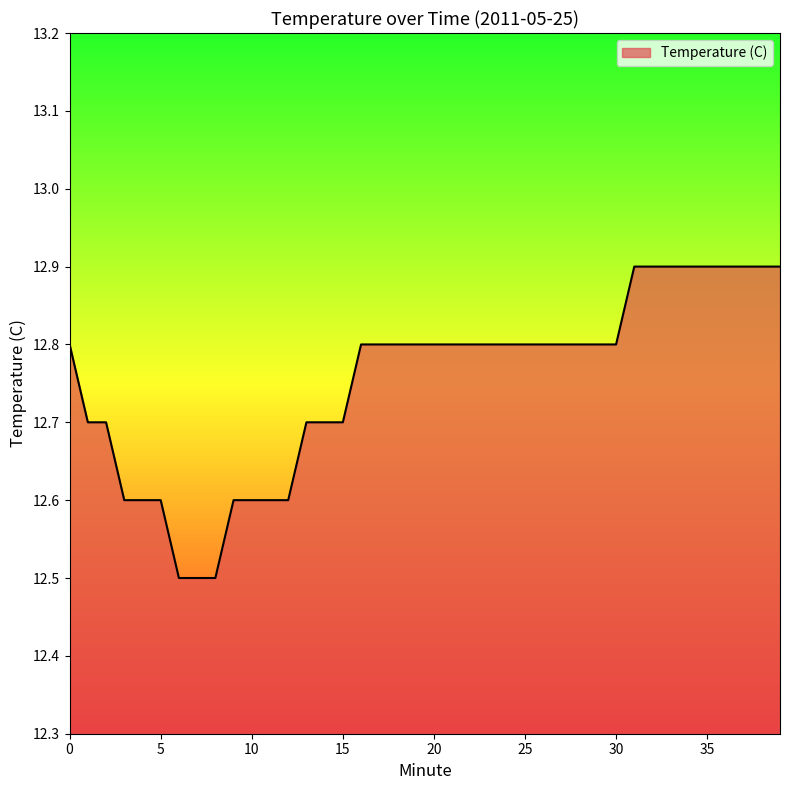

What is the greatest value displayed?

12.9